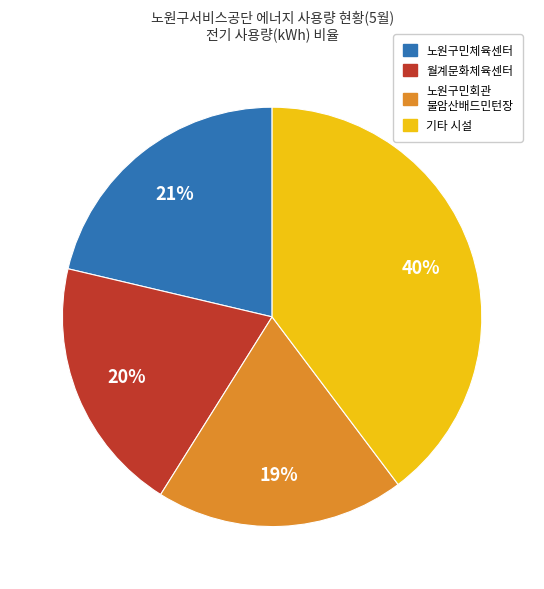

Which has a higher value, 노원구민체육센터 or 기타 시설?

기타 시설